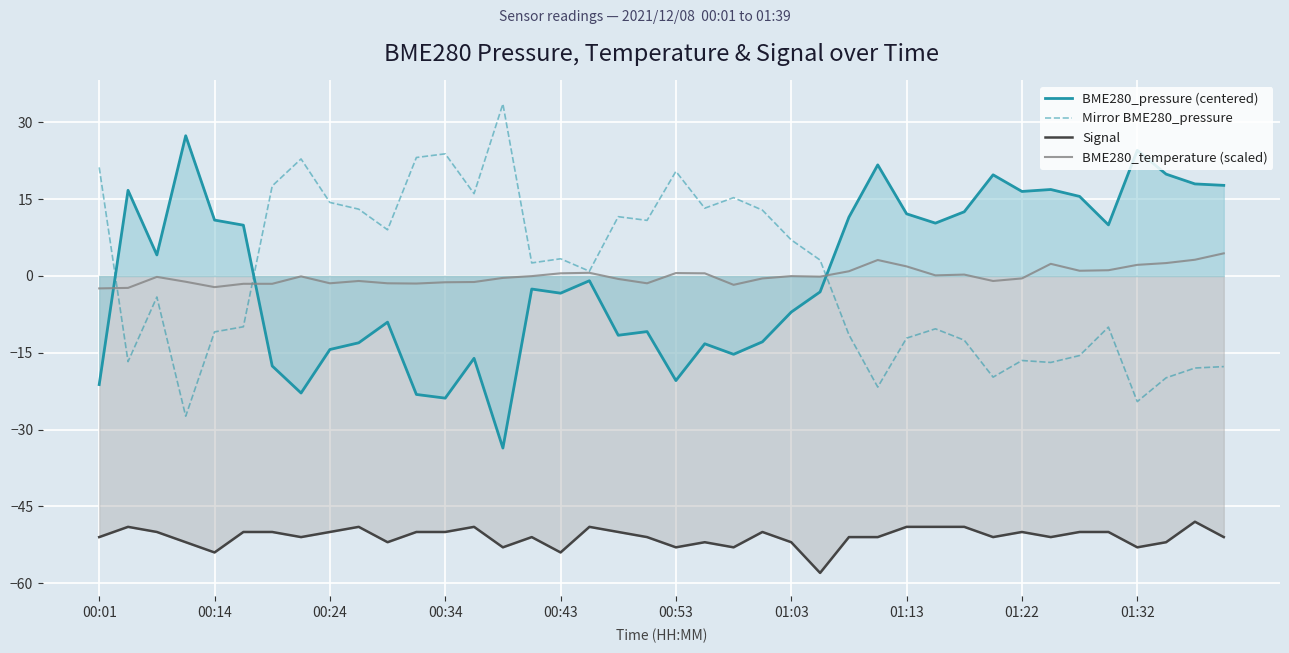

How many interior local peaks does the Mirror BME280_pressure series have?

11